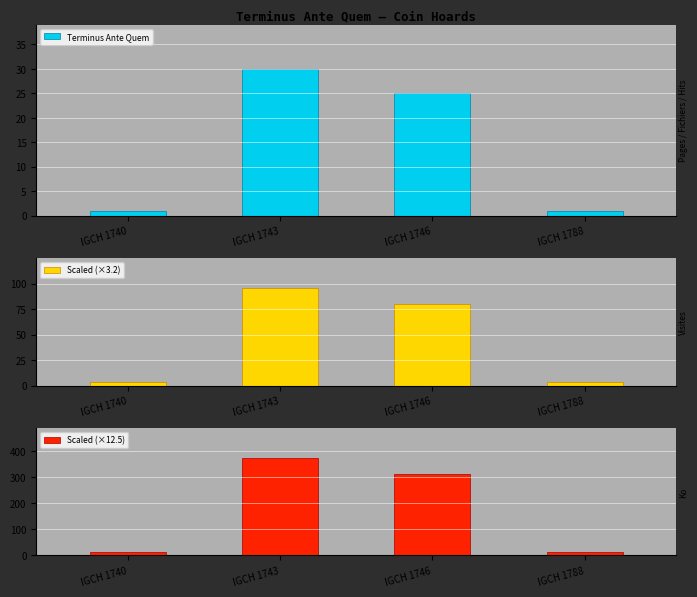

At how many categories does at least one series exceed 208?

2